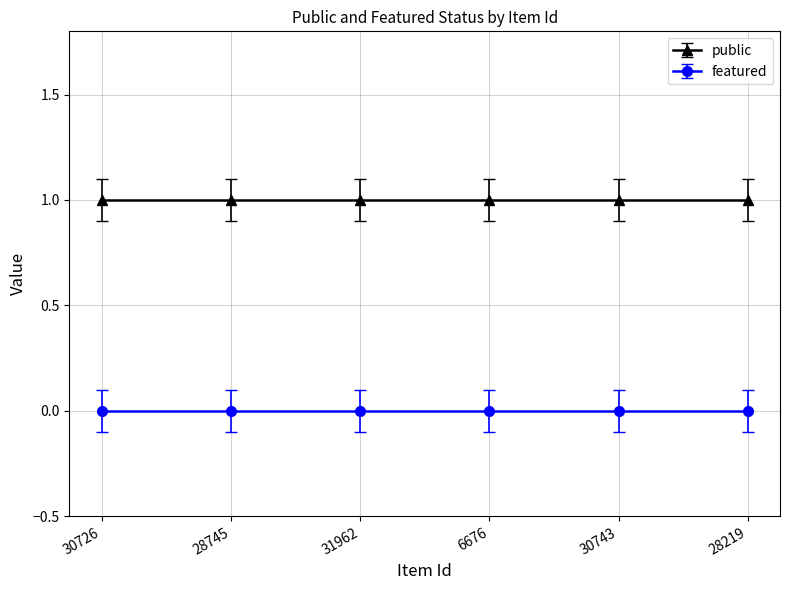

Where is public nearest to the value 1?

30726